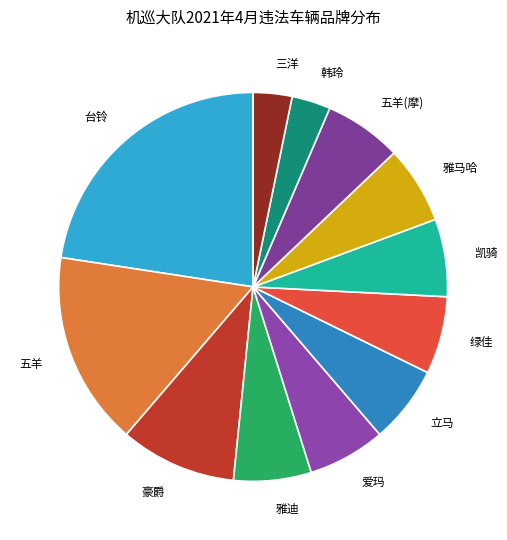

How many segments does this pie chart have?

12